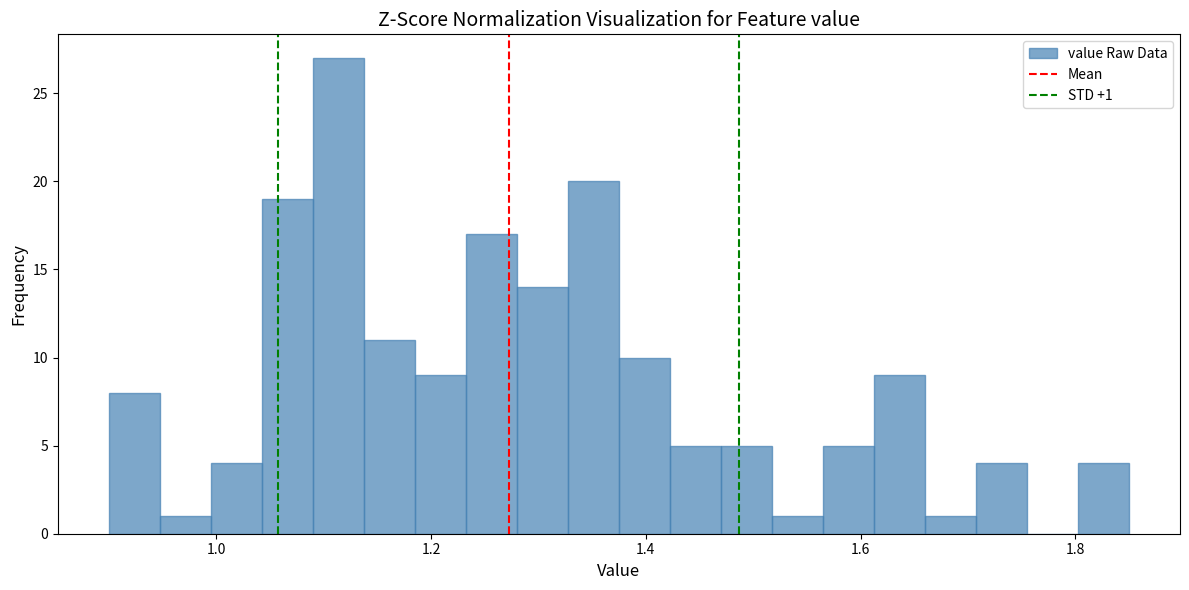

Read against the x-axis, roughly where is the centre of the tallest bar?

1.12